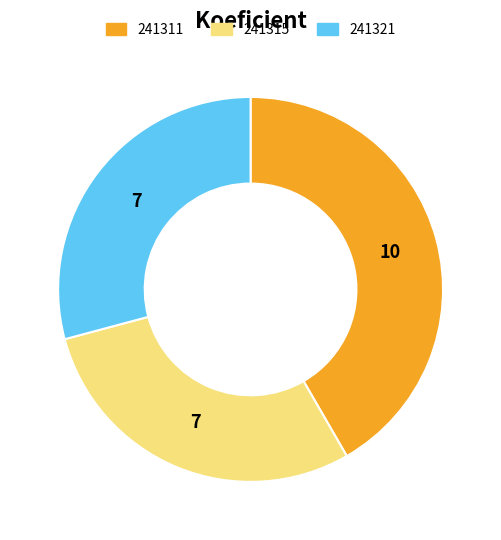

How many slices are in this pie chart?

3